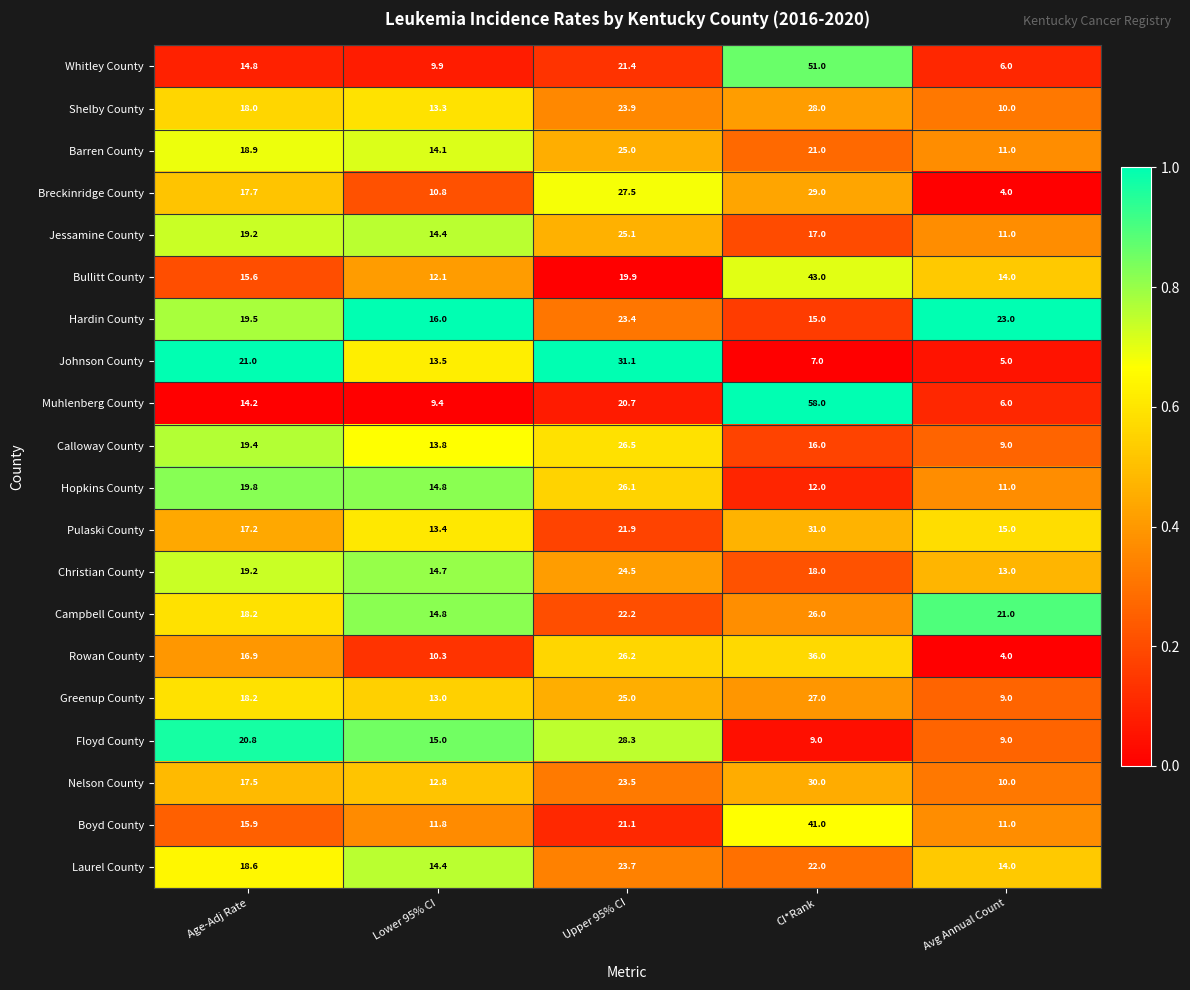

Which series has the largest range (max minus min)?

Muhlenberg County